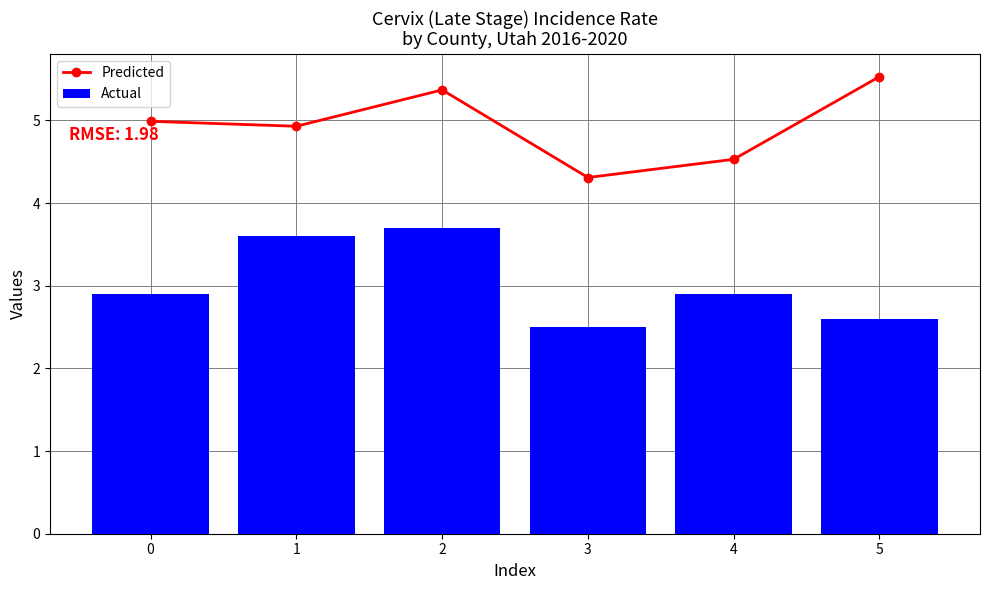

Reading left to right, extract all data points from this chart.

Predicted: 0=5.0	1=4.9	2=5.4	3=4.3	4=4.5	5=5.5
Actual: 0=2.9	1=3.6	2=3.7	3=2.5	4=2.9	5=2.6